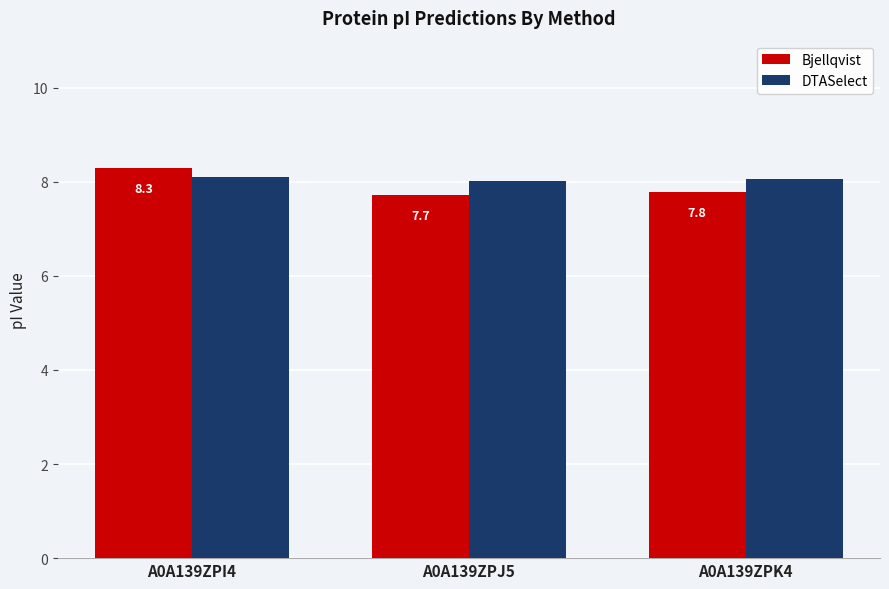

Reading left to right, extract all data points from this chart.

Bjellqvist: 8.3	7.7	7.8
DTASelect: 8.1	8.0	8.1